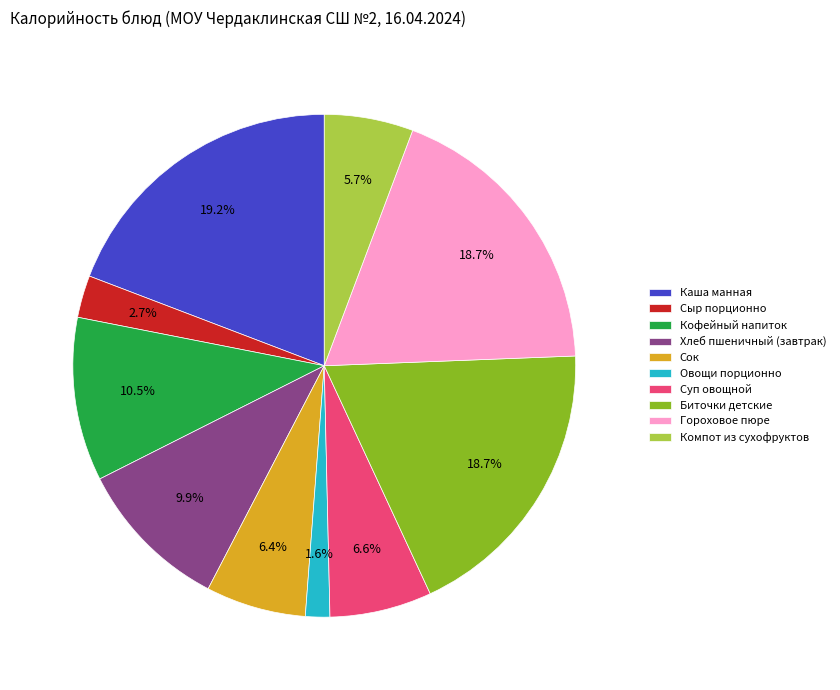

What percentage is the Хлеб пшеничный (завтрак) slice, to the nearest percent?

10%